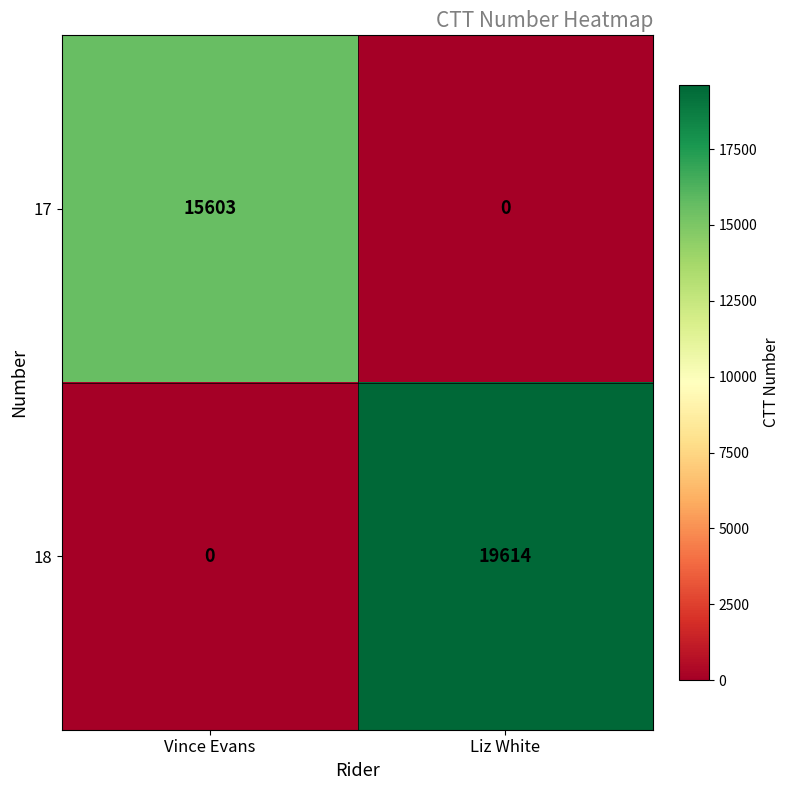

Reading left to right, list all the values displayed in this chart.

17: 15603	0
18: 0	19614